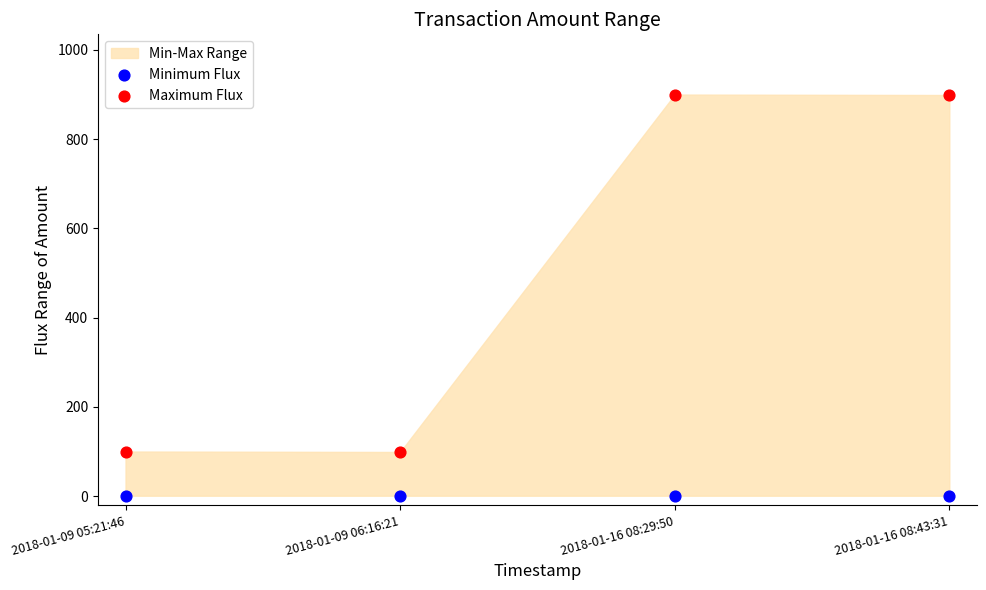

Across all data points, what is the average Y value?

250